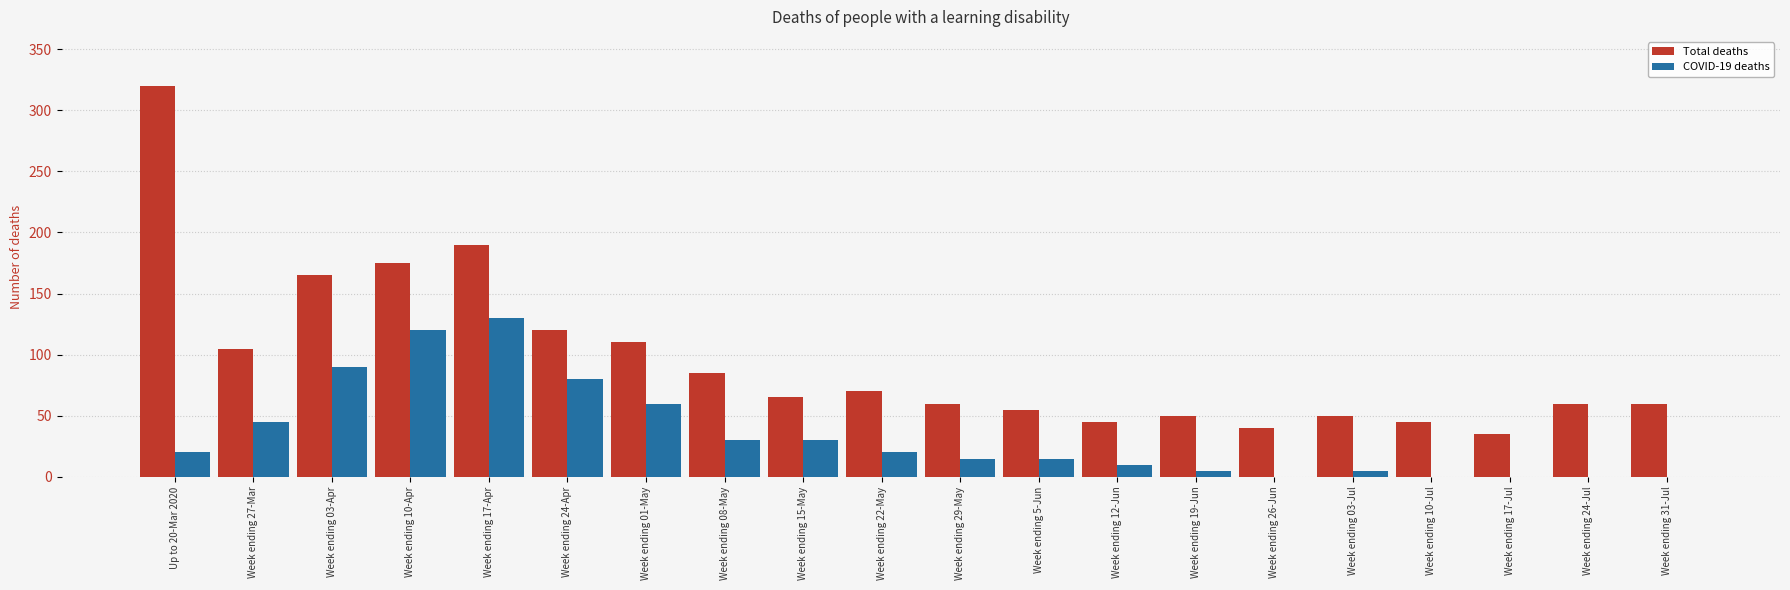

Which category has the highest value in the COVID-19 deaths series?

Week ending 17-Apr